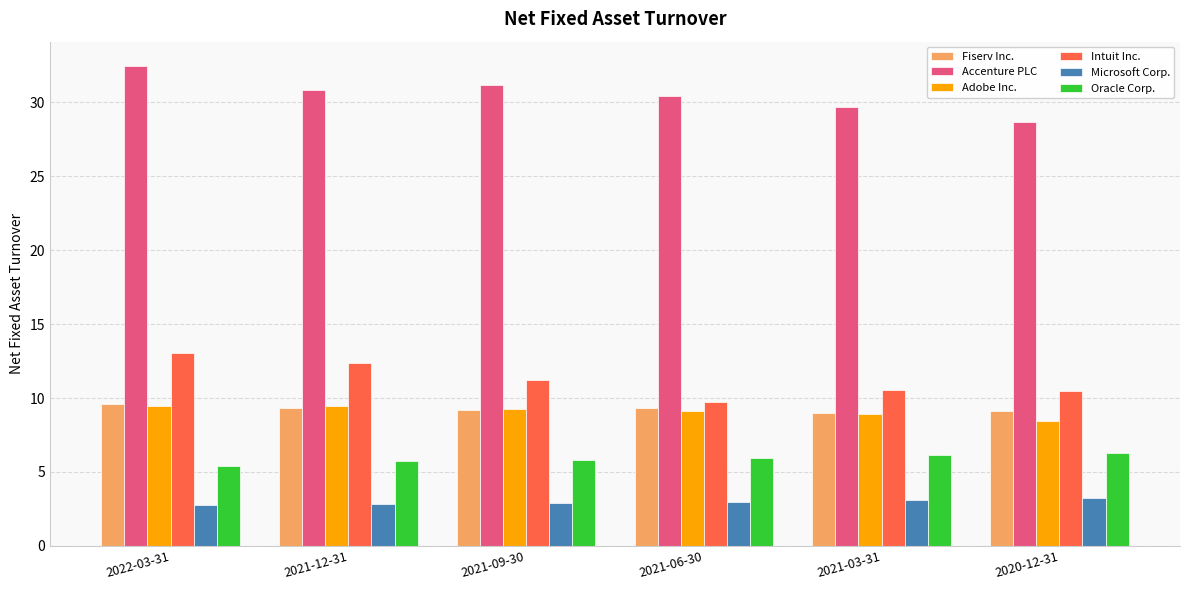

What is the value of the Adobe Inc. bar at the 5th from the left?

8.9